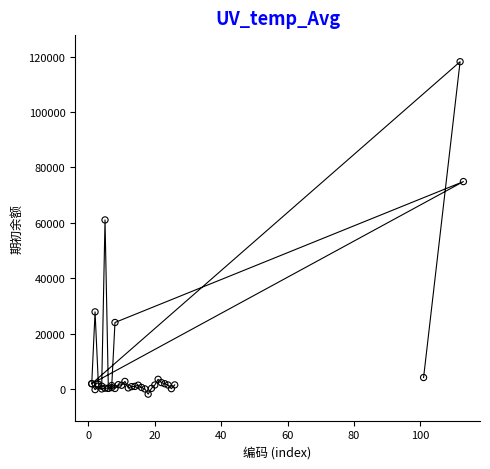

What Y value in the scatter plot is closest to 58155?

61039.4